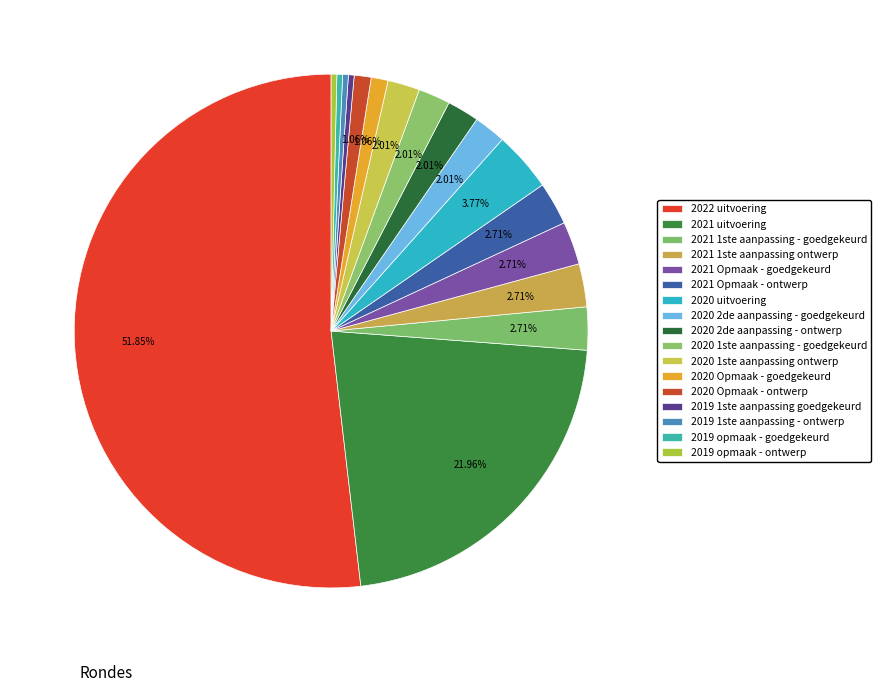

How many segments does this pie chart have?

17